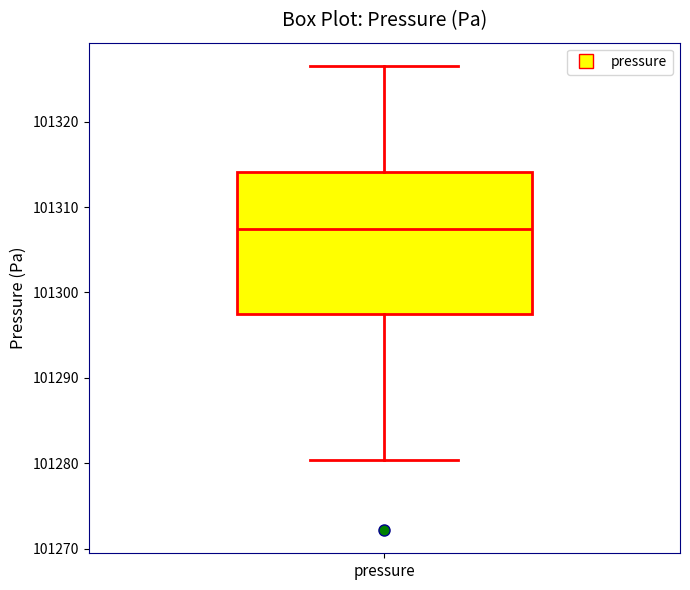

Where does the median line of the box for pressure sit on the y-axis? The values are not printed on the chart, so give them approximately, as read against the axis.

101307